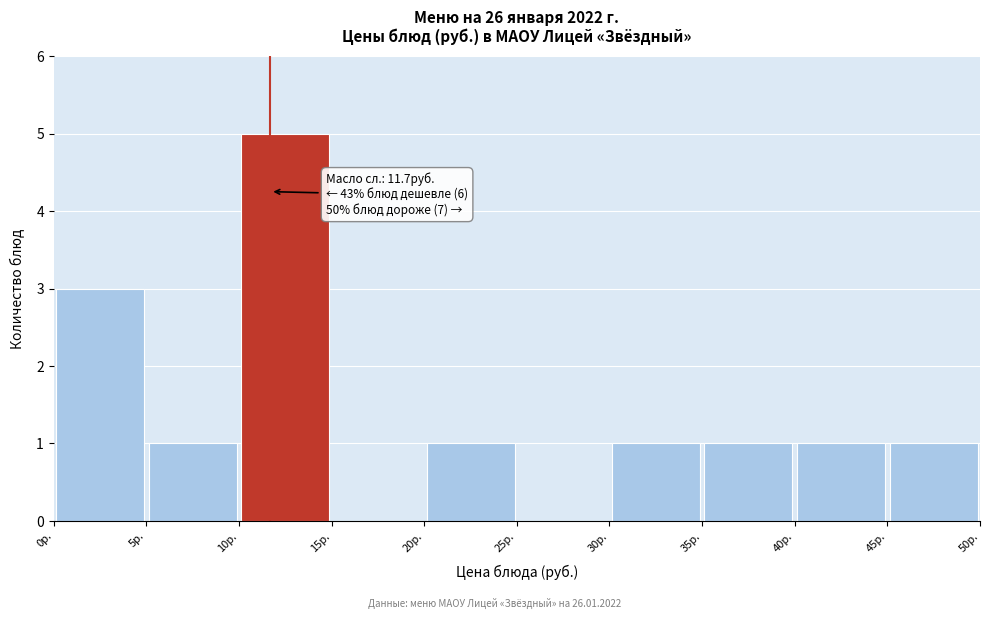

Over which range of the x-axis is the bar tallest?

10 to 15